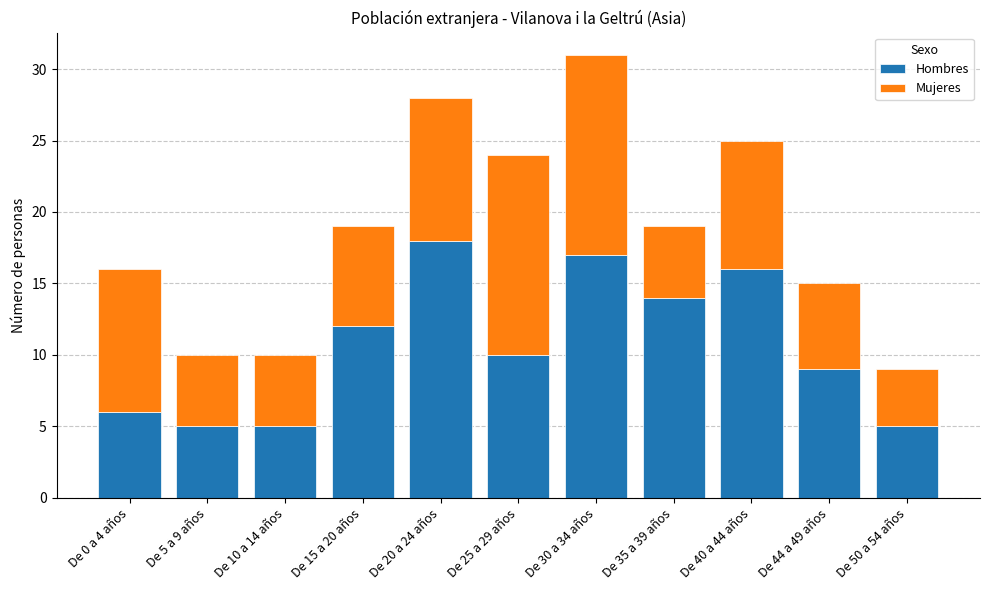

The Hombres series shows 14 at De 35 a 39 años. True or false?

True